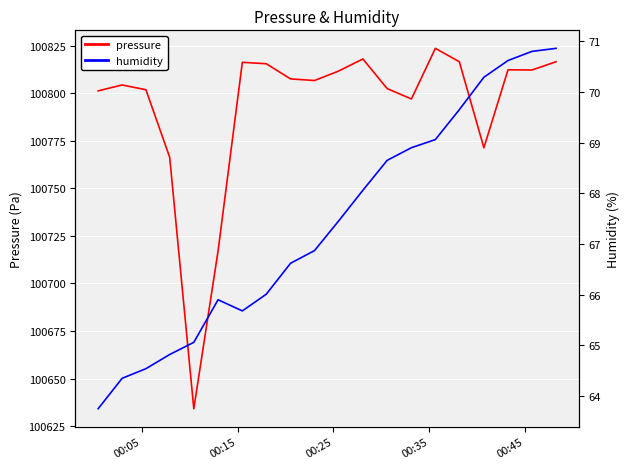

What is the lowest value of the pressure series?

100634.1